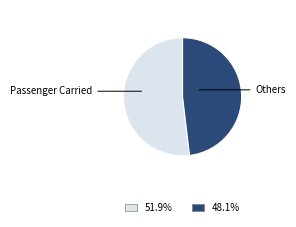

Is there a majority slice in this chart?

Yes